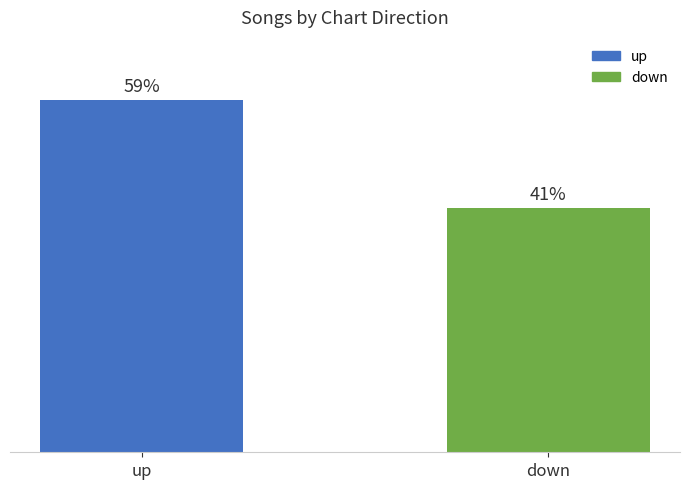

What is the label of the 1st bar from the right?

down